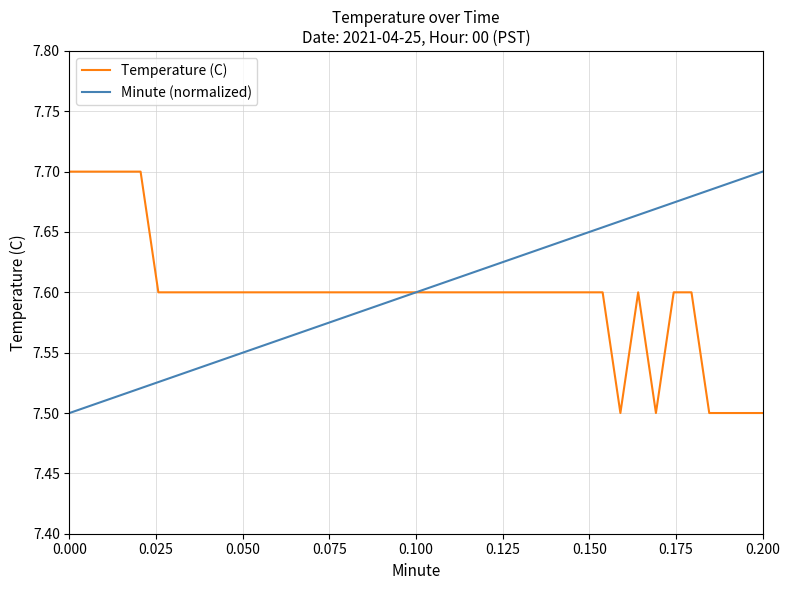

Which series has the widest spread of values?

Temperature (C)